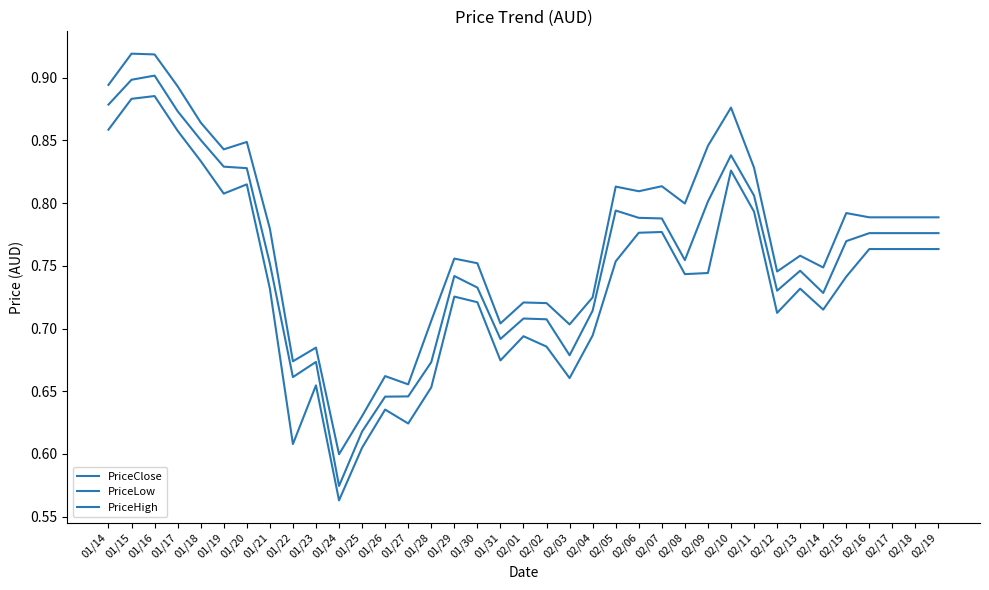

What is the label of the 16th point from the left?

01/29